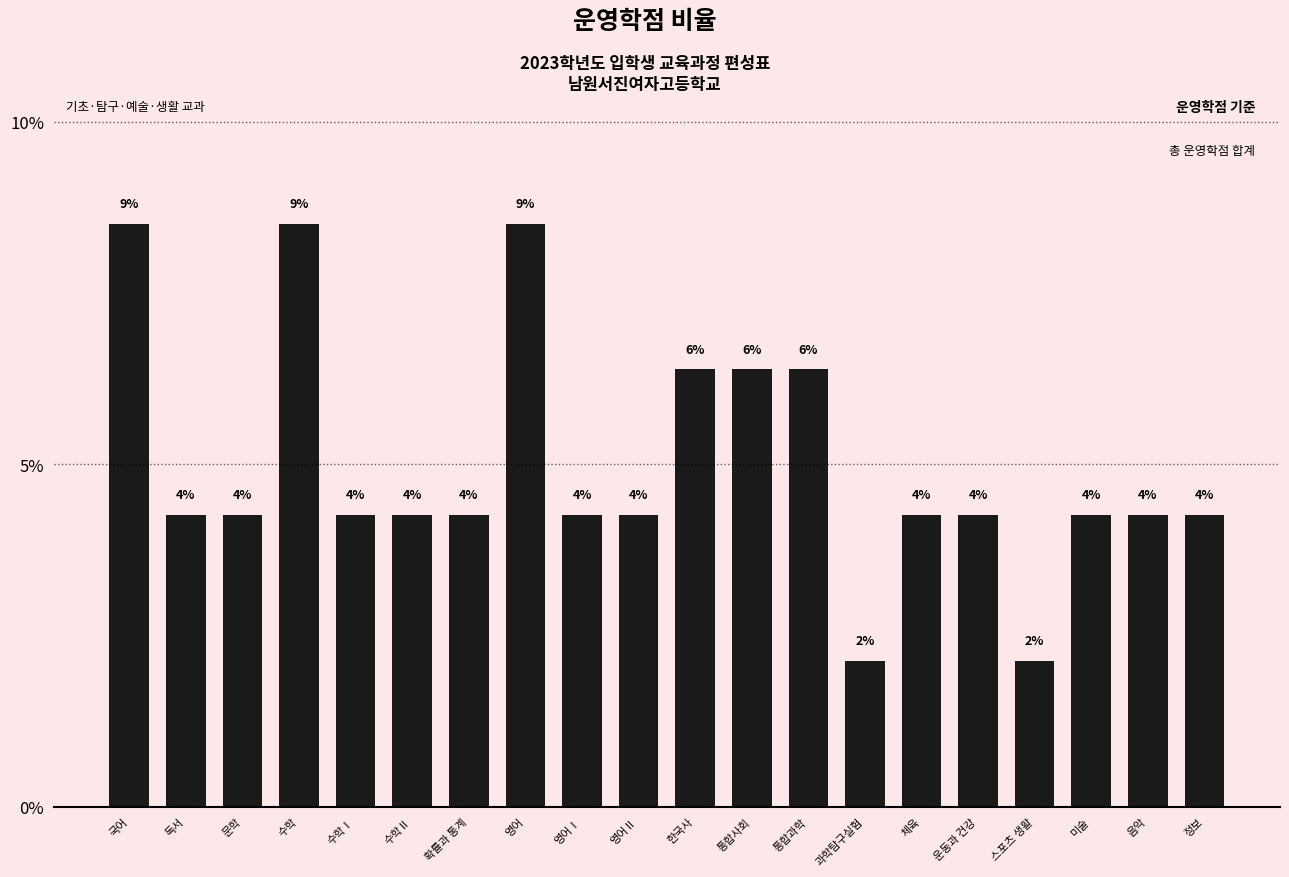

Reading left to right, what are all the values shown in this chart?

국어=0.1	독서=0.0	문학=0.0	수학=0.1	수학Ⅰ=0.0	수학Ⅱ=0.0	확률과 통계=0.0	영어=0.1	영어Ⅰ=0.0	영어Ⅱ=0.0	한국사=0.1	통합사회=0.1	통합과학=0.1	과학탐구실험=0.0	체육=0.0	운동과 건강=0.0	스포츠 생활=0.0	미술=0.0	음악=0.0	정보=0.0